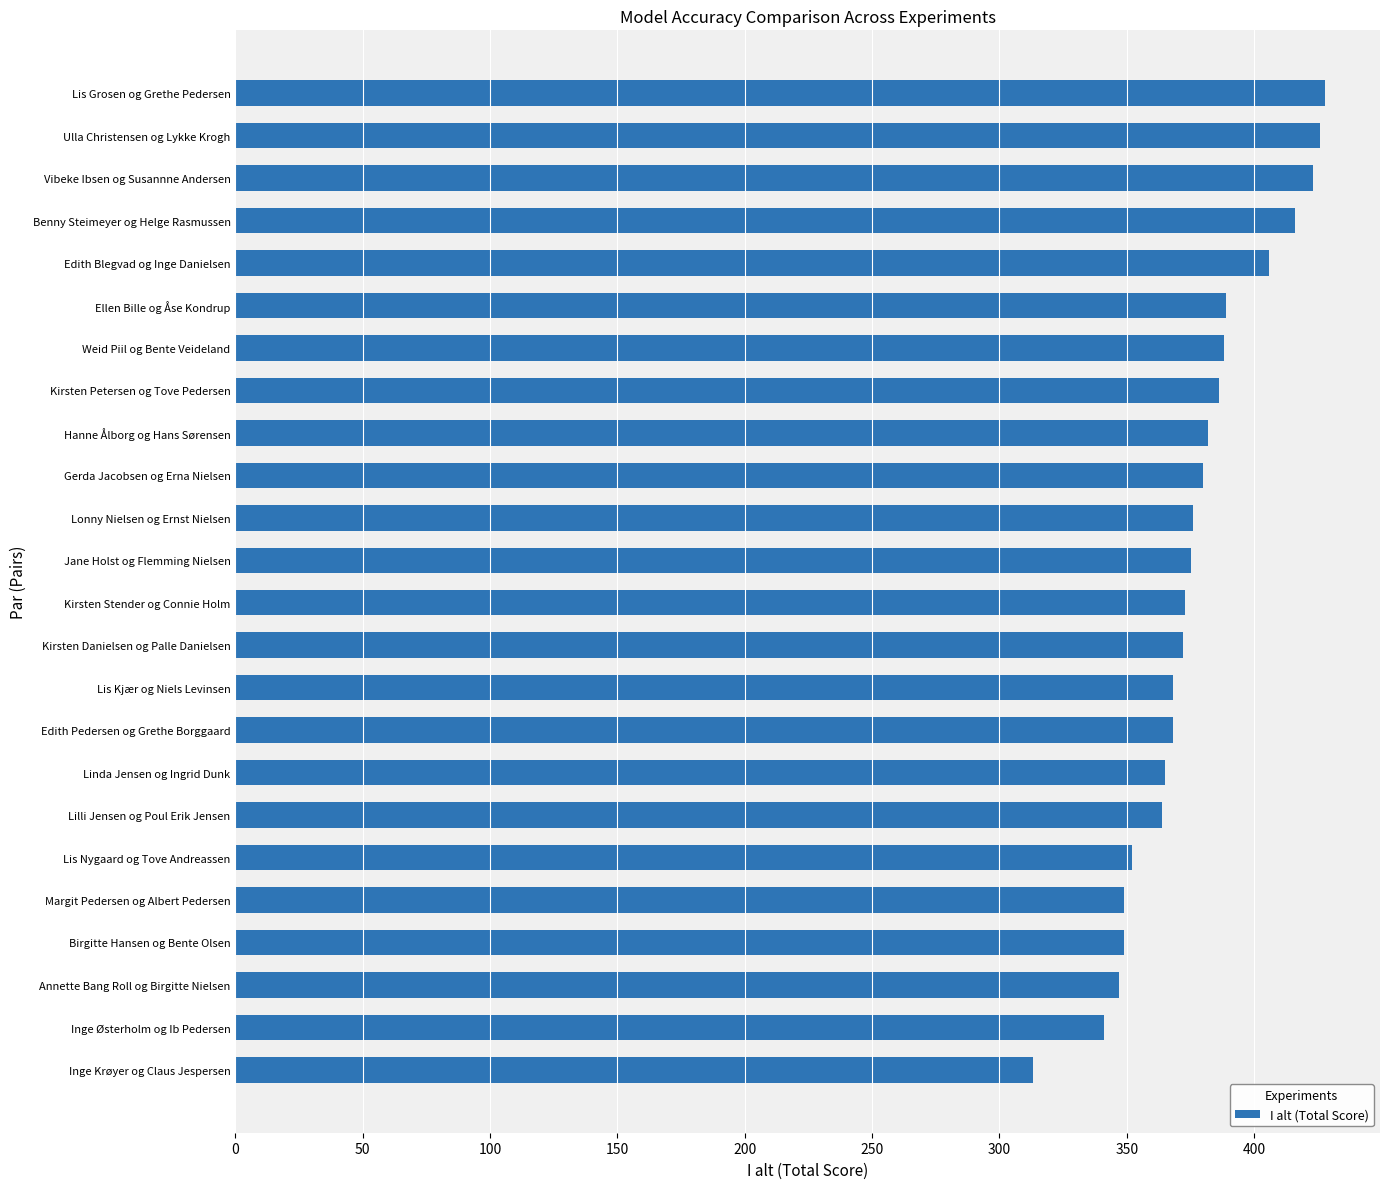

What is the change in value from Edith Pedersen og Grethe Borggaard to Ellen Bille og Åse Kondrup?

+21